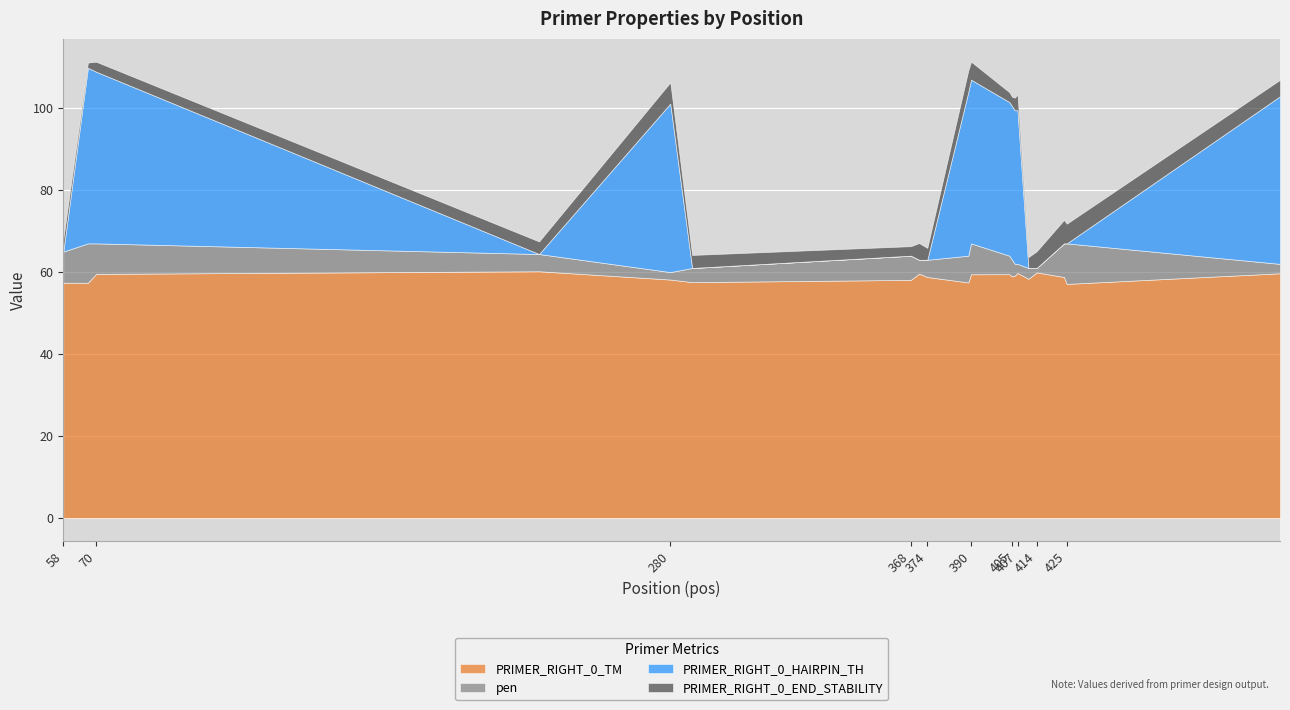

At which category does PRIMER_RIGHT_0_TM reach its first local valley?

67